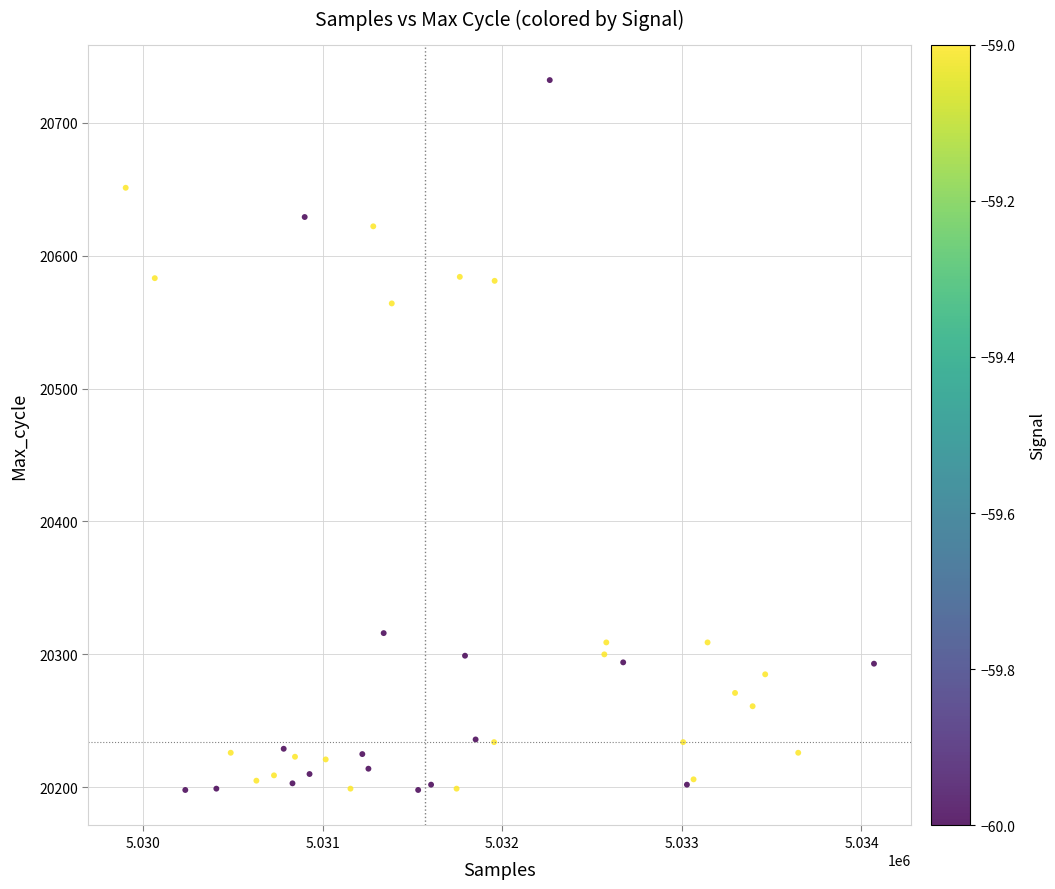

What Y value in the scatter plot is closest to 20465?

20564